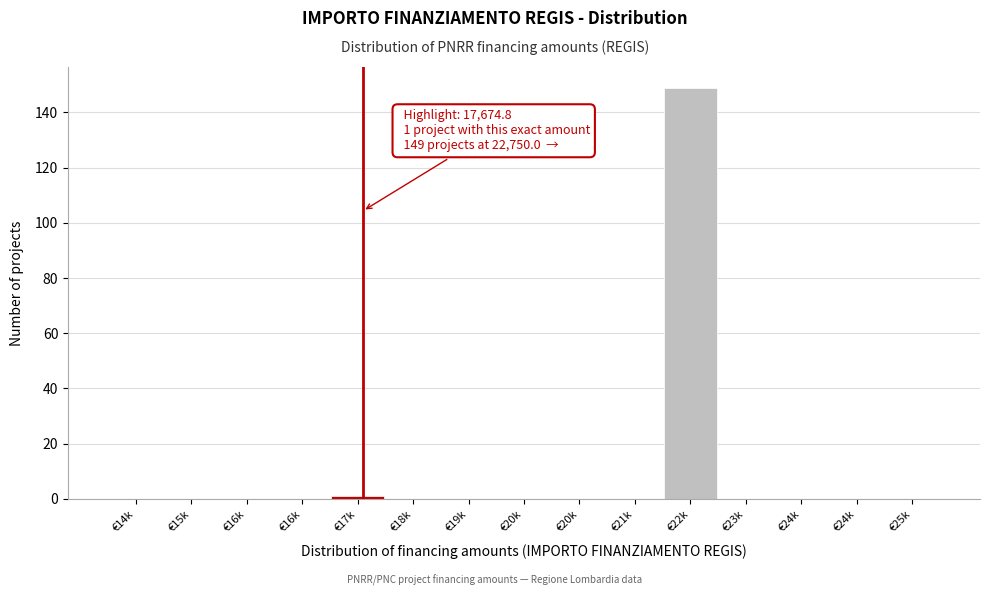

Are the bars horizontal?

No